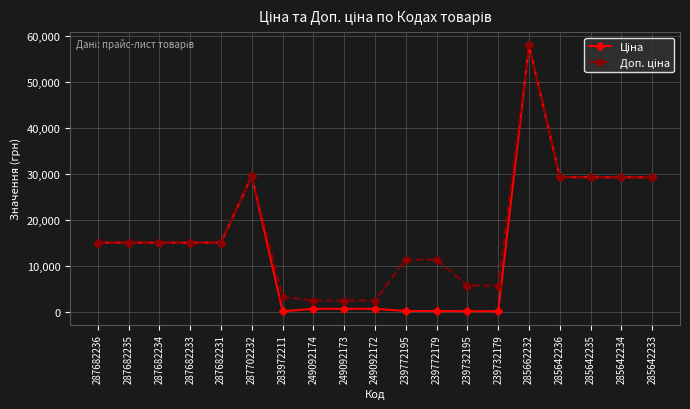

At how many categories does at least one series exceed 50248?

1